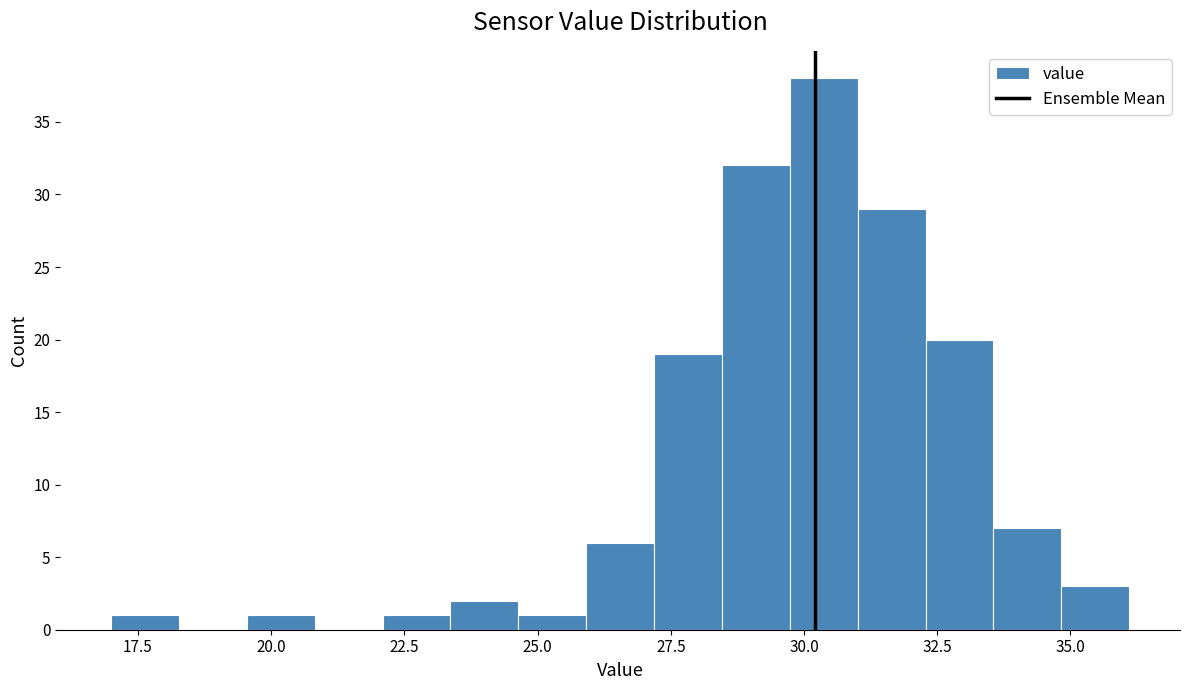

Around what value on the x-axis is the tallest bar? Give the approximate position of its centre, as read against the axis.

30.5